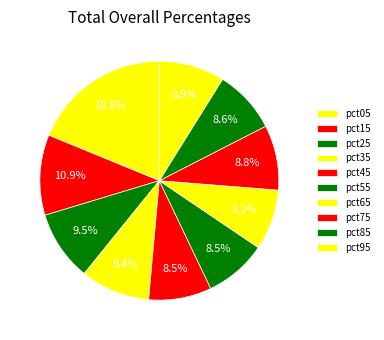

How many slices are in this pie chart?

10